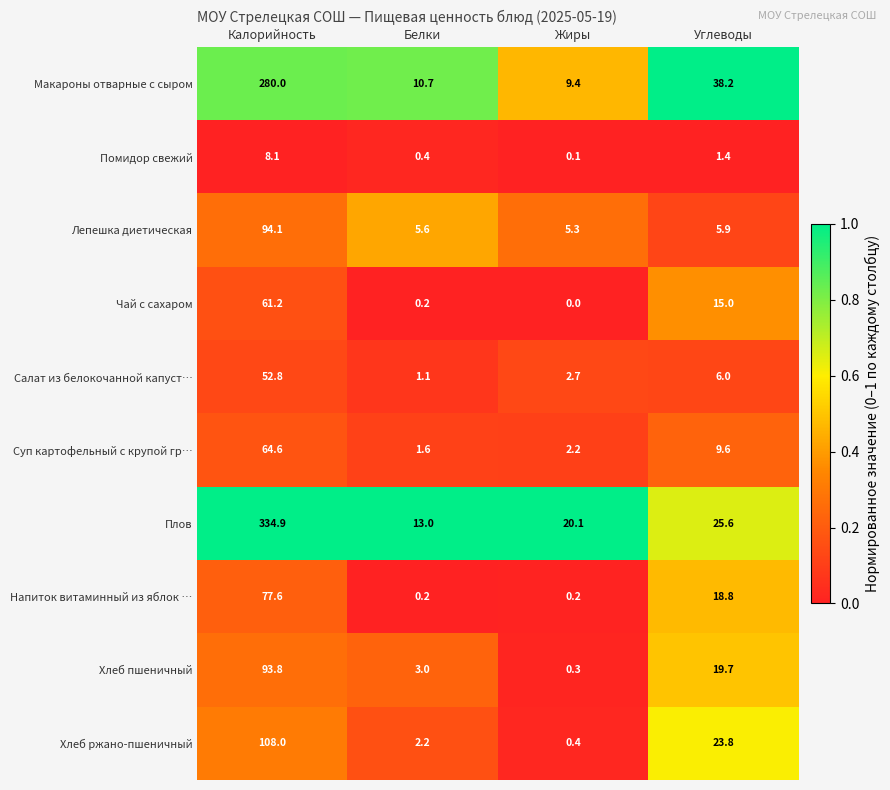

Which series has the largest total across all categories?

Плов